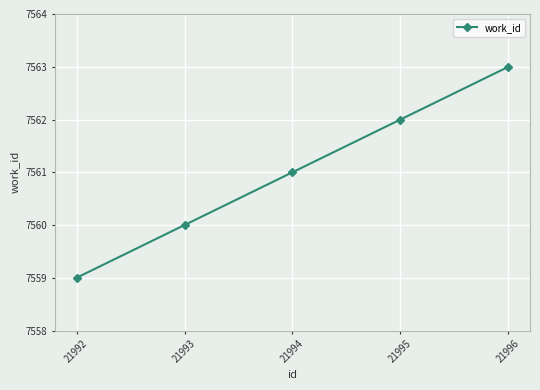

Reading right to left, extract all data points from this chart.

7563	7562	7561	7560	7559